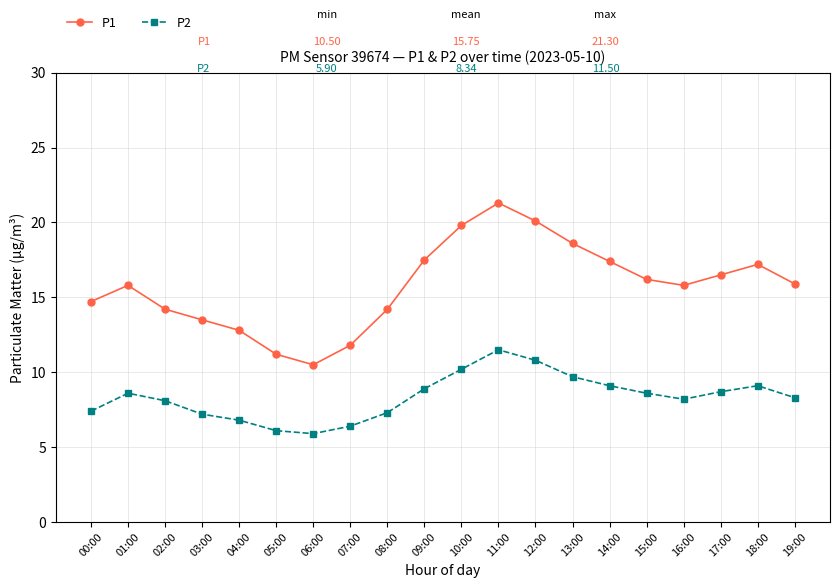

What is the greatest value displayed?

21.3